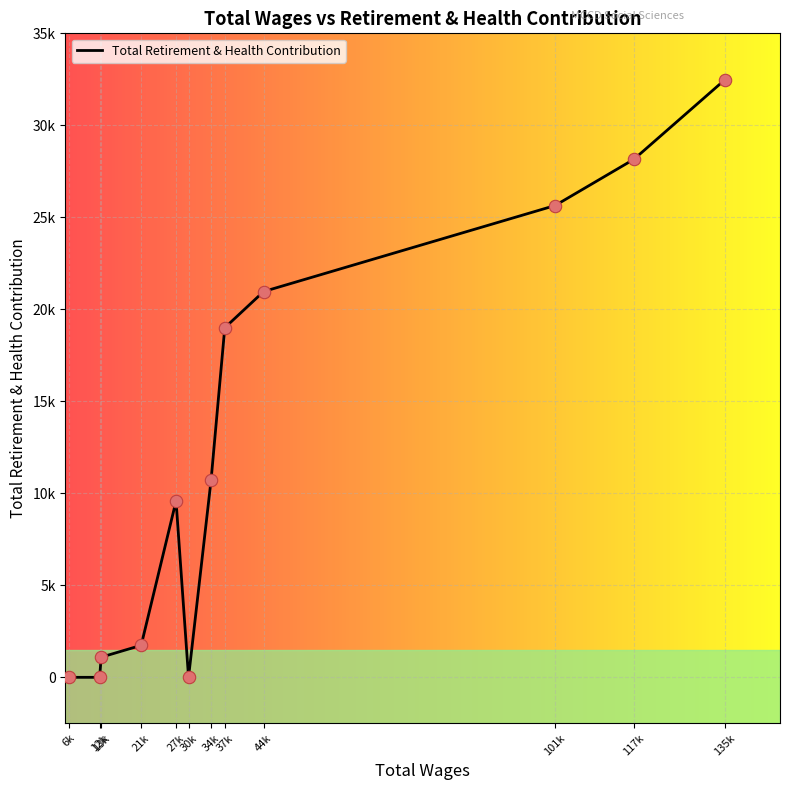

What is the change in value from 34k to 44k?

+10239